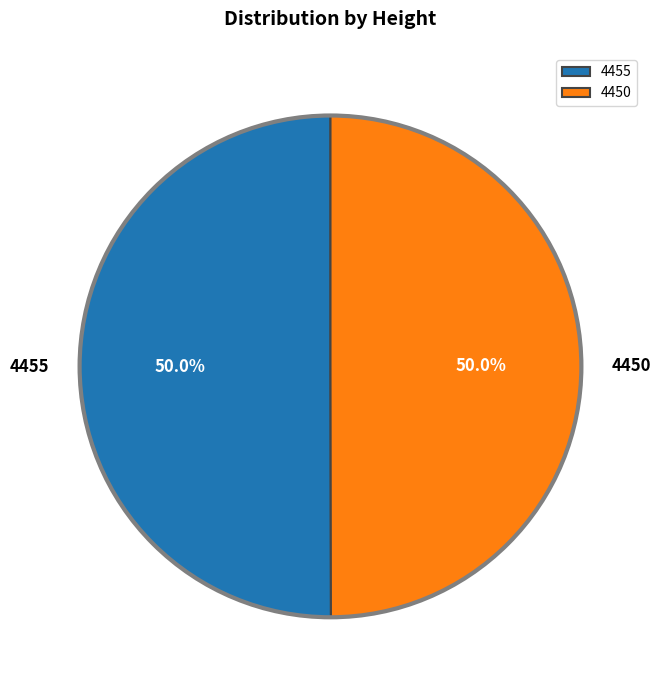

What is the total percentage of 4450 and 4455?

100.0%